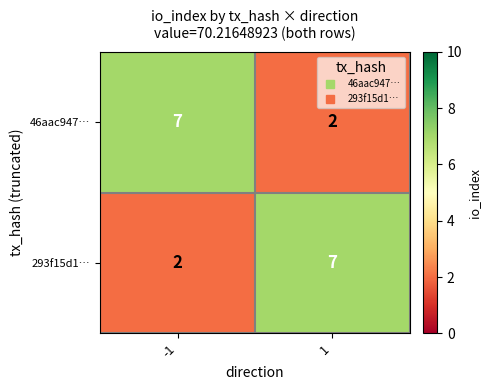

What is the spread (max minus min) of values at -1?

5